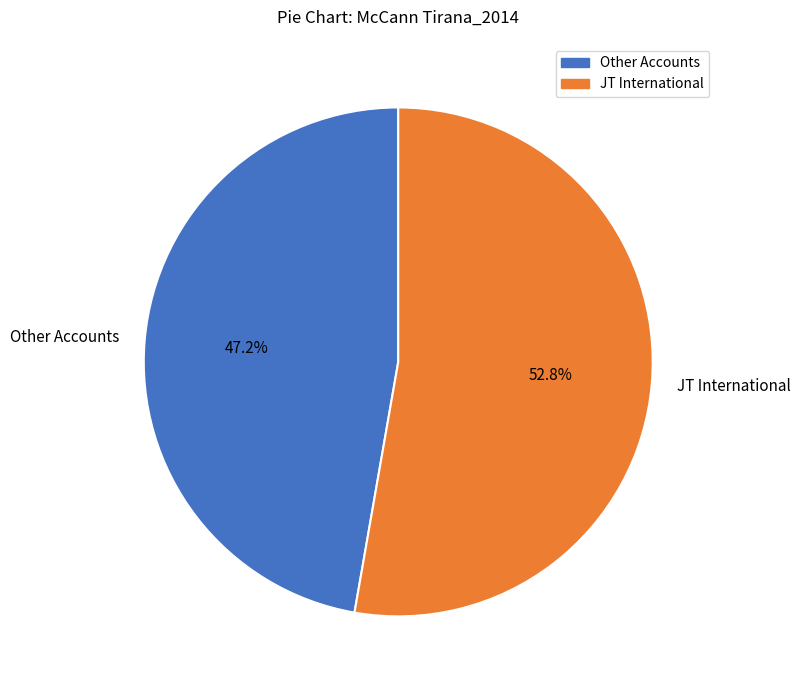

Which slice represents more than half of the pie?

JT International